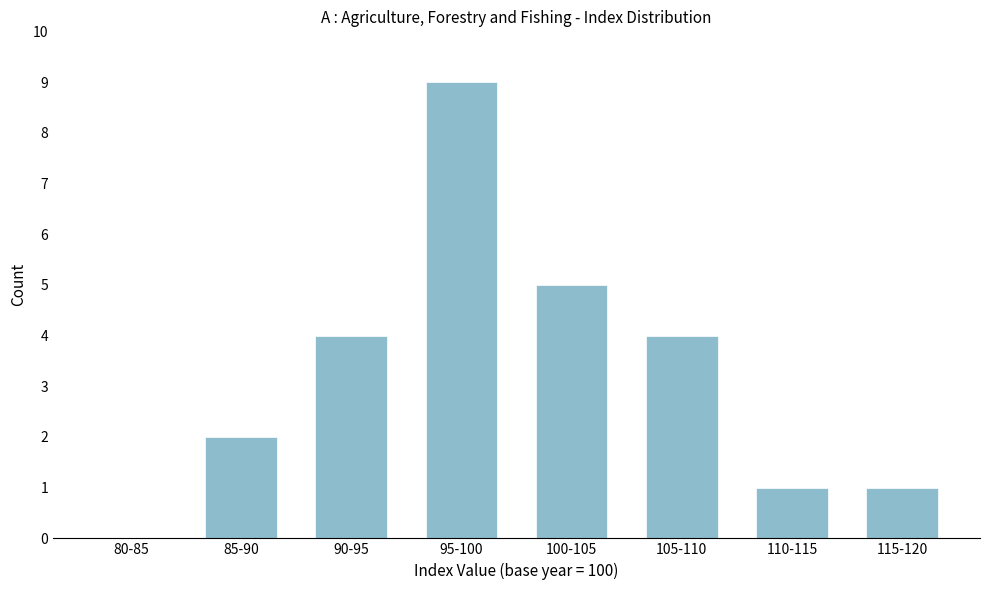

Reading left to right, transcribe all the data shown in this chart.

80-85=0	85-90=2	90-95=4	95-100=9	100-105=5	105-110=4	110-115=1	115-120=1